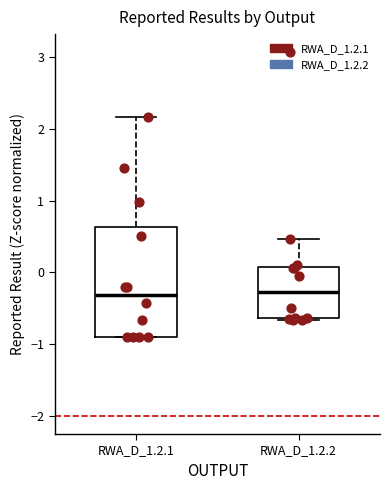

Reading left to right, read every box against the y-axis: the position of its median line, the range the box covers, and the ends of its whiskers. The values are not printed on the chart, so give them approximately, as read against the axis.

RWA_D_1.2.1: median -0.3, box -0.9 to 0.6, whiskers -0.9 to 2.2
RWA_D_1.2.2: median -0.3, box -0.6 to 0.1, whiskers -0.7 to 0.5